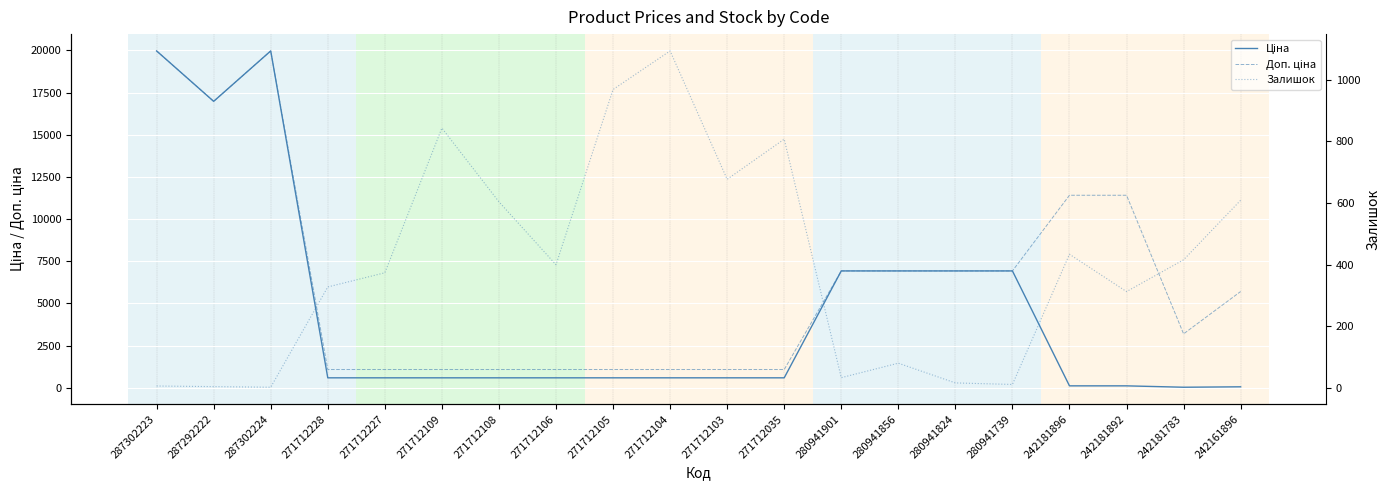

What is the label of the 15th point from the right?

271712109